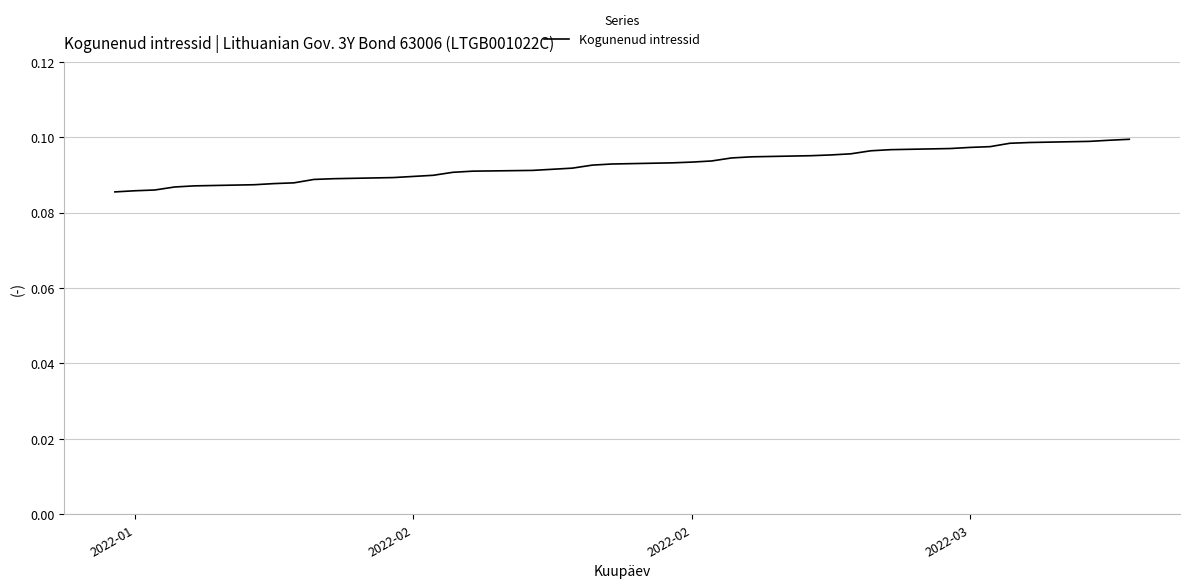

What is the sum of all values?

3.5